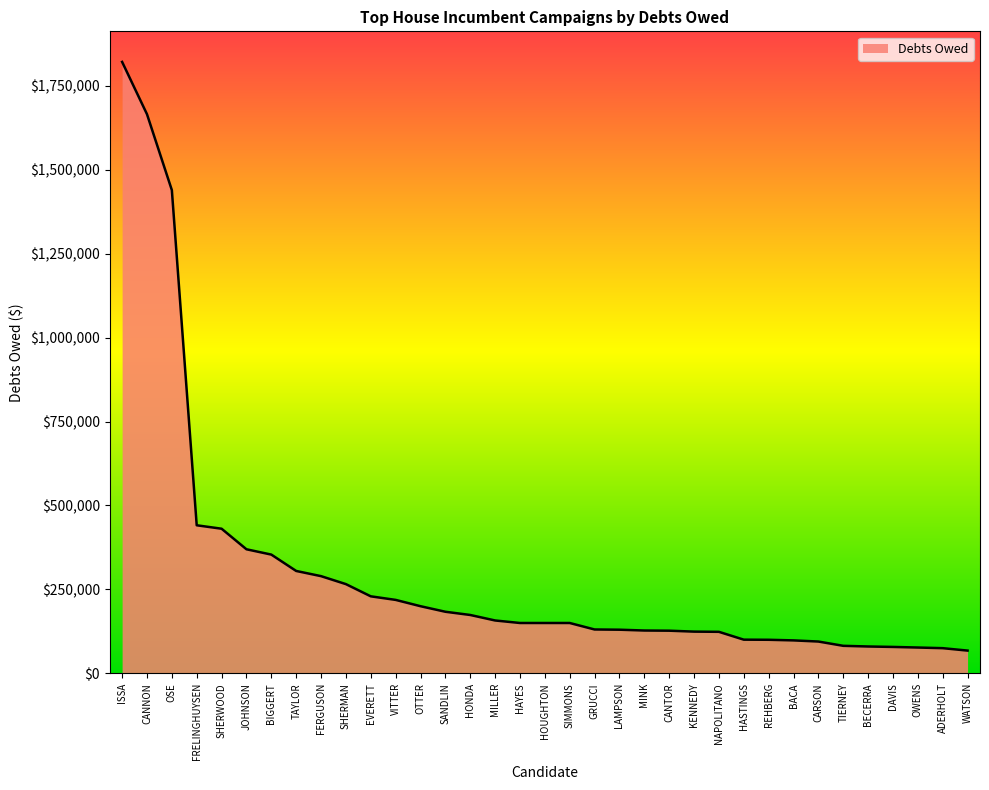

Which has a higher value, VITTER or BECERRA?

VITTER